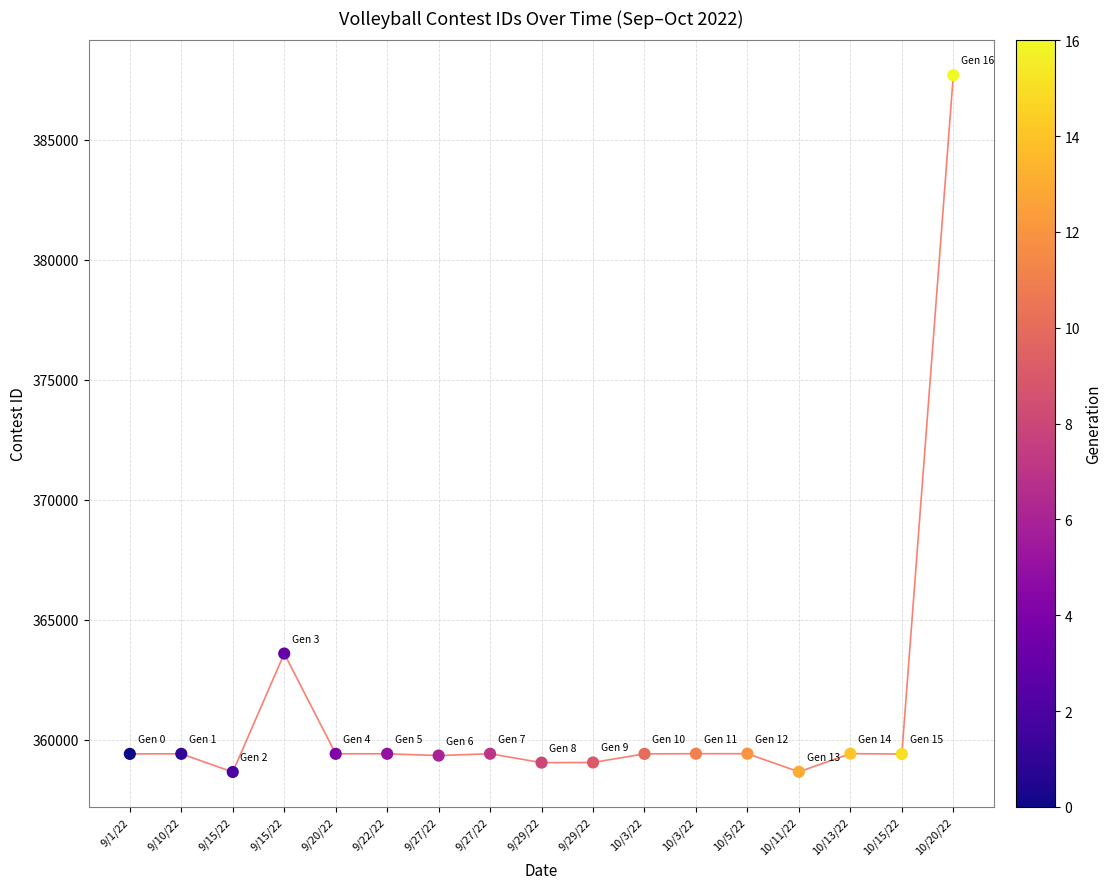

What is the range of Y values (max minus min)?

29044